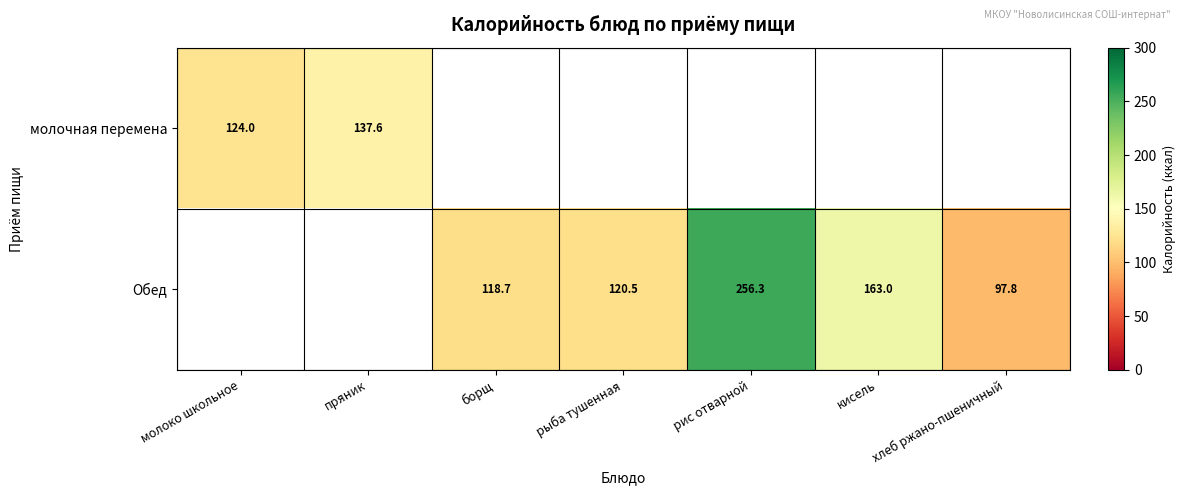

The Обед series shows 256.3 at рис отварной. True or false?

True